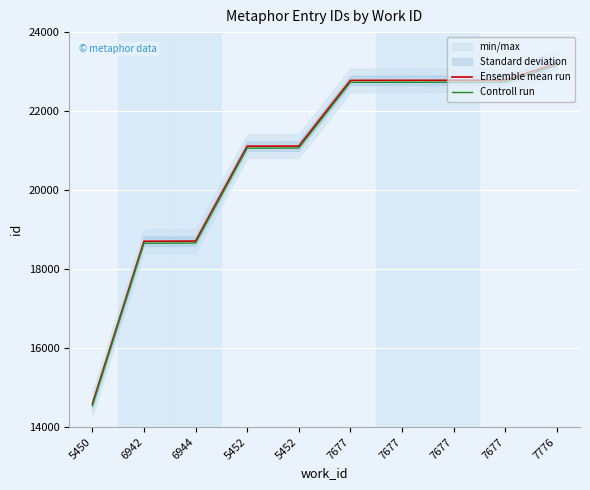

How many categories are shown in the chart?

10